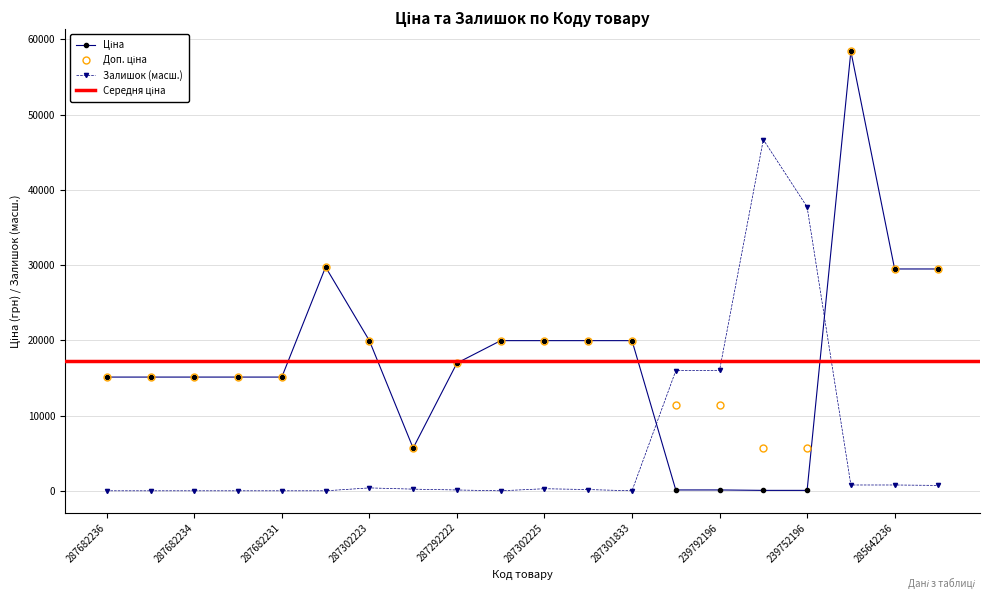

Where is the first local minimum for Доп. ціна?

10832185